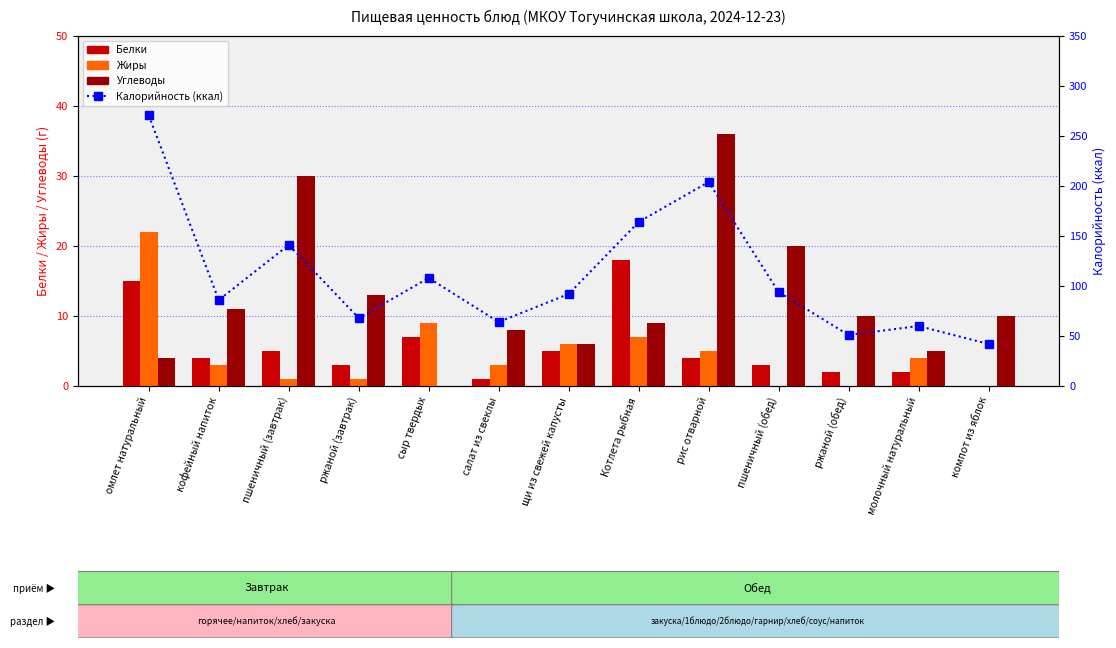

What is the difference between the maximum and minimum values in the Жиры series?

22.0